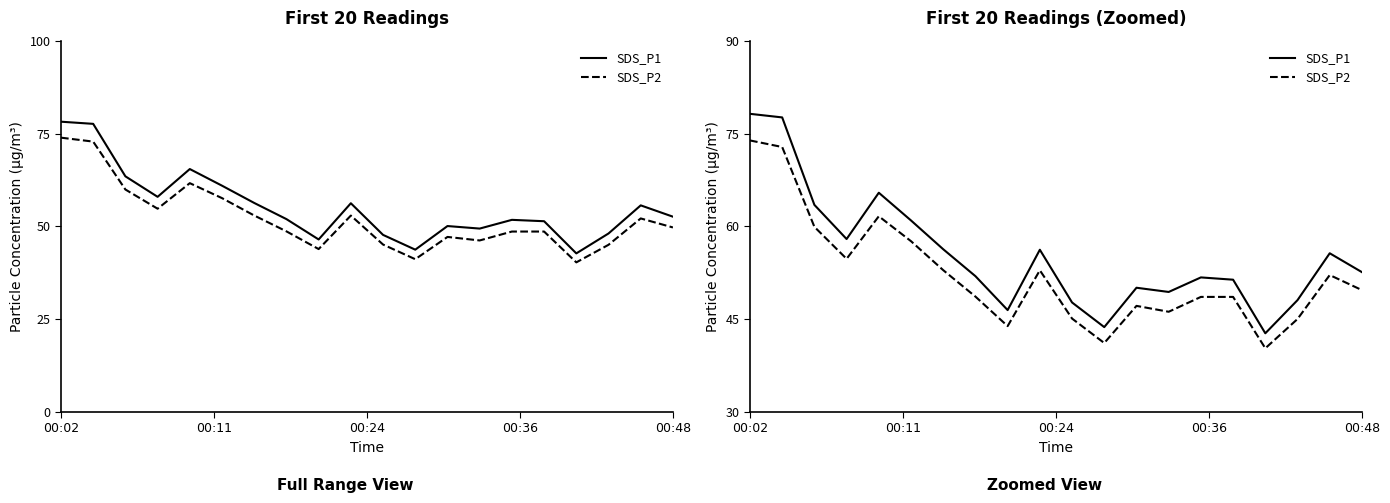

How many lines are shown in the chart?

2